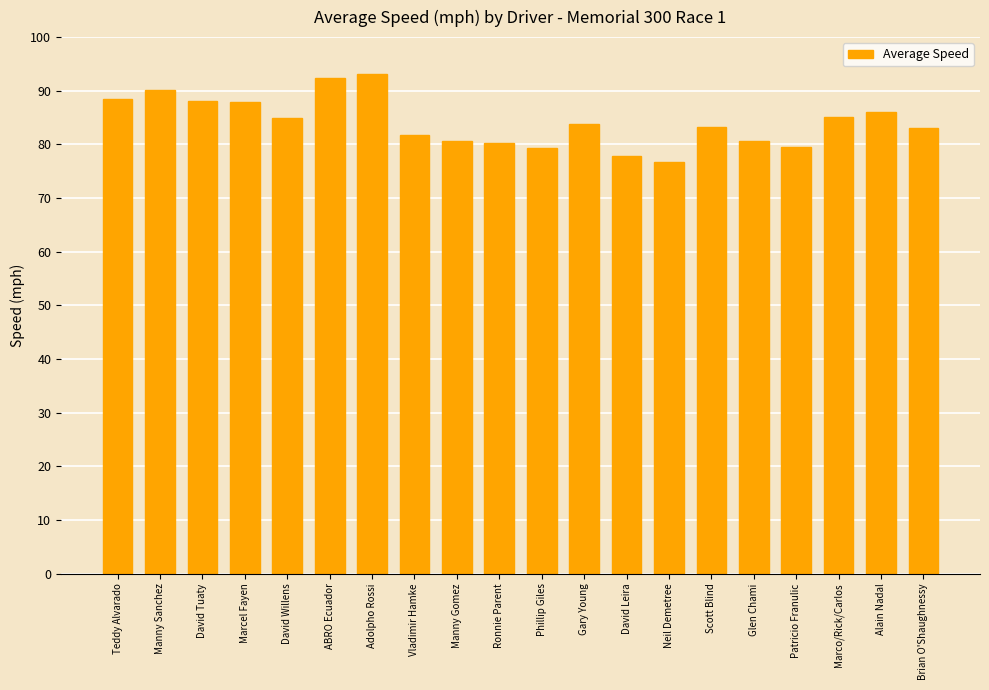

At which label does the data first exceed 83?

Teddy Alvarado